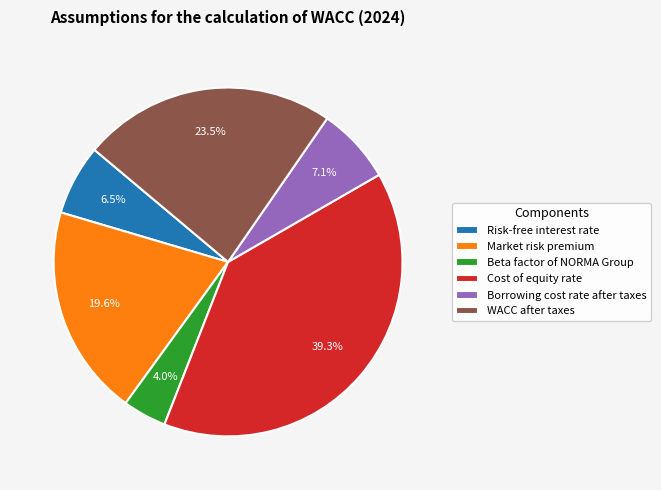

What percentage is the Borrowing cost rate after taxes slice, to the nearest percent?

7%